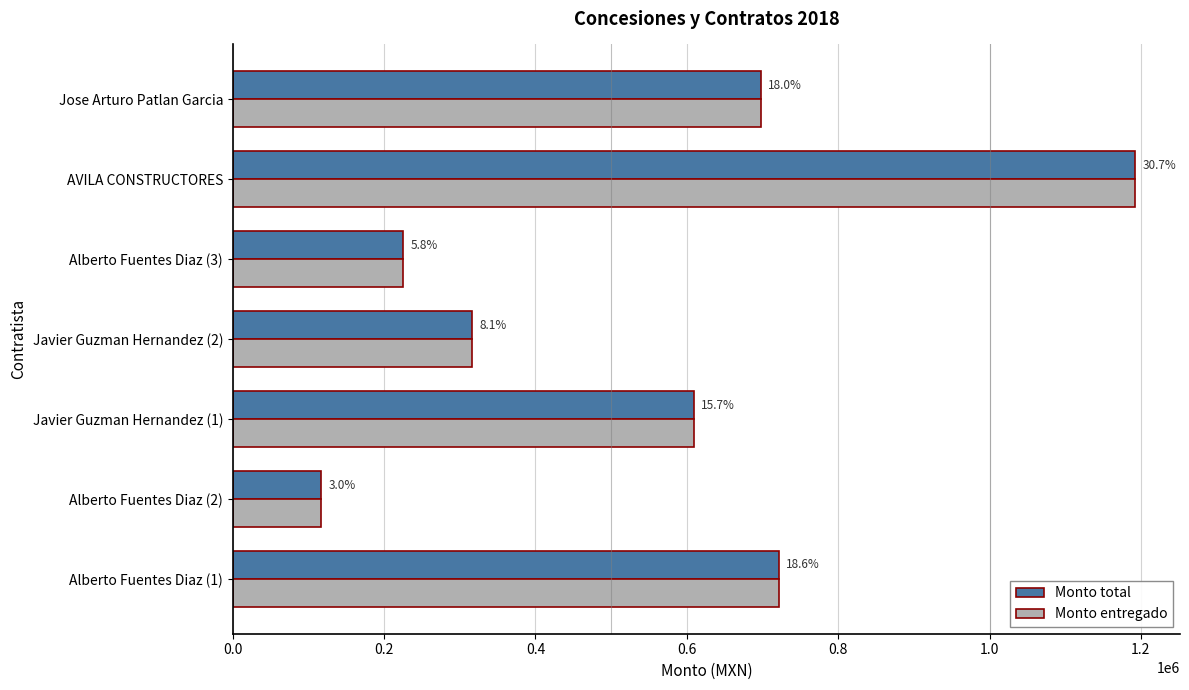

Reading right to left, list all the values displayed in this chart.

Monto total: 697635.6	1192111.3	224650.7	315627.8	609008.6	117145.4	721628.9
Monto entregado: 697635.6	1192111.3	224650.7	315627.8	609008.6	117145.4	721628.9